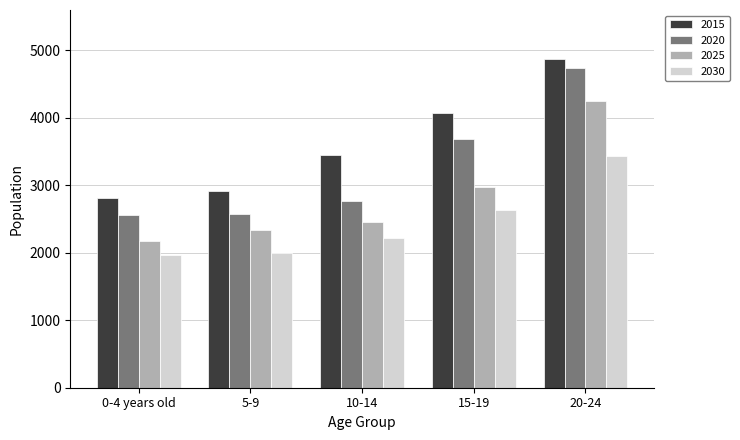

At which label does 2030 reach its peak?

20-24